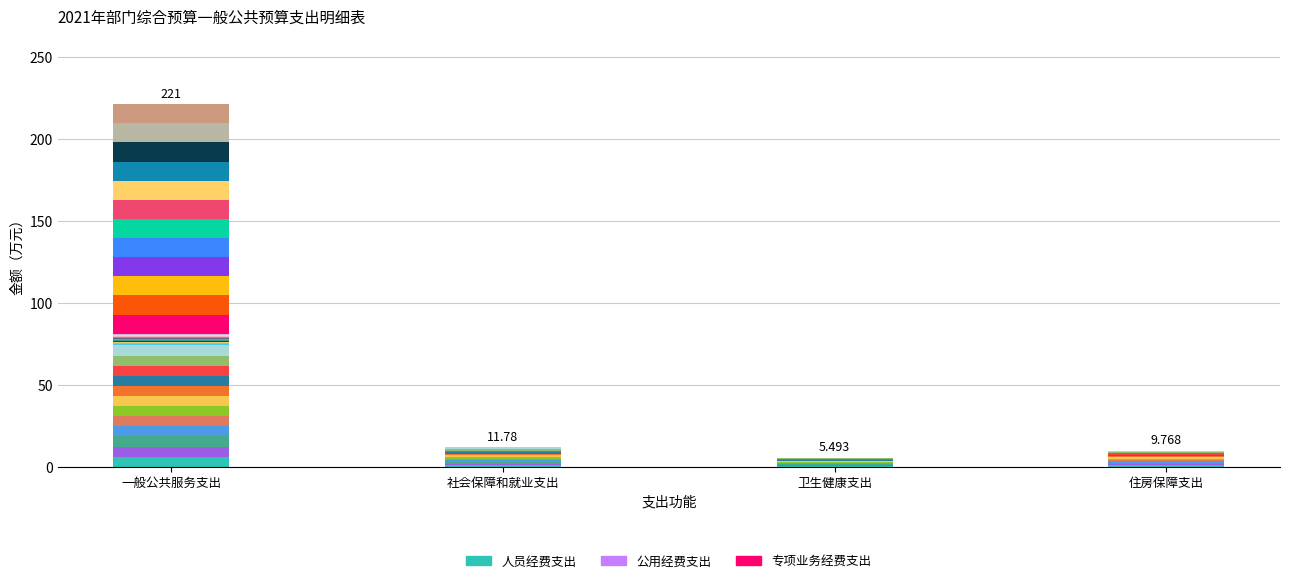

What is the minimum value shown in the chart?

0.5